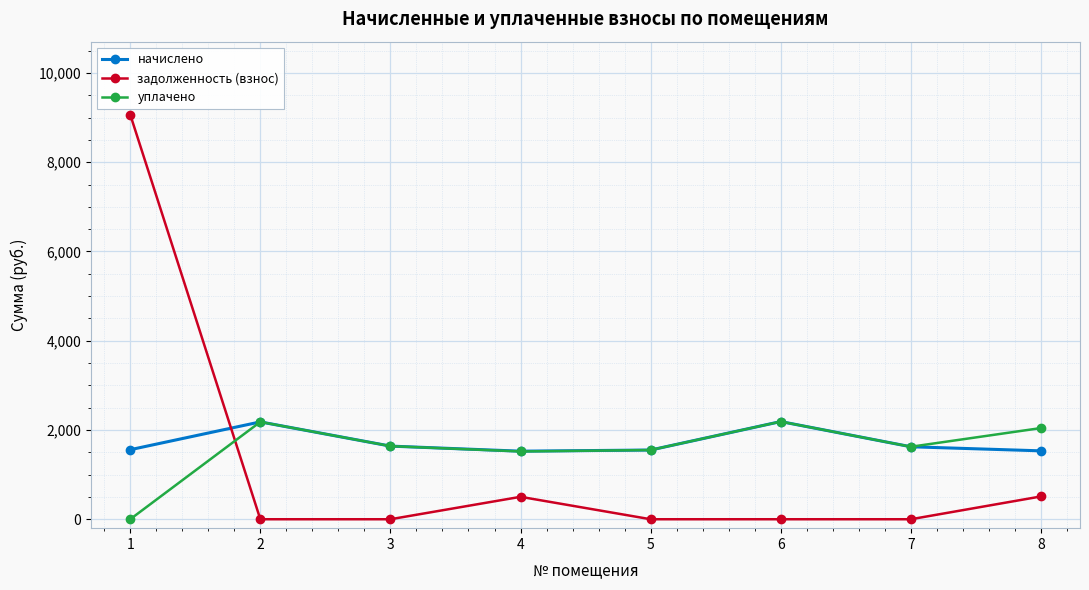

What is the maximum value for уплачено?

2188.6